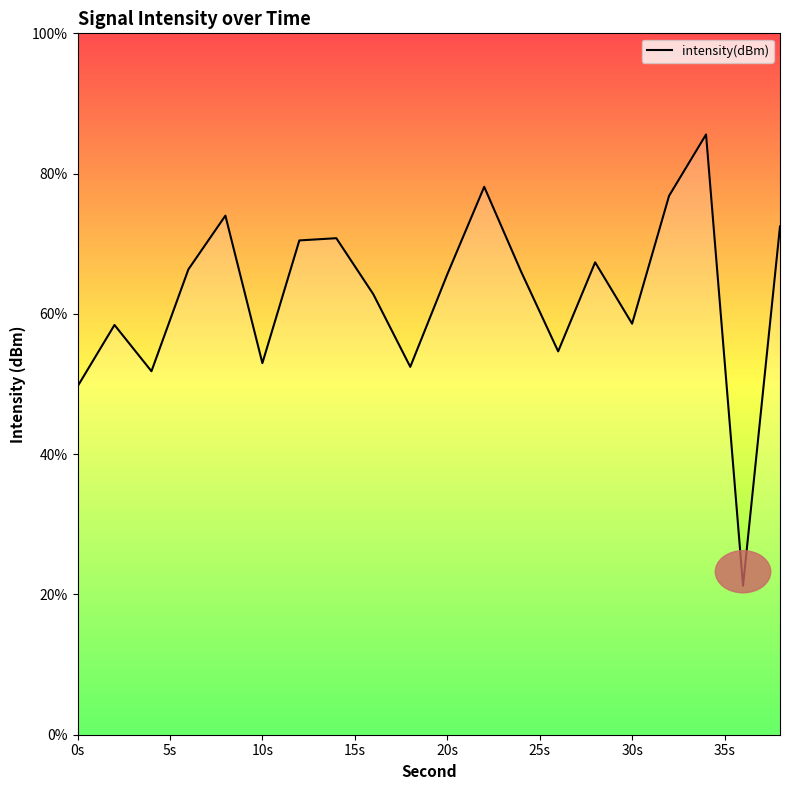

What is the maximum value shown in the chart?

85.6